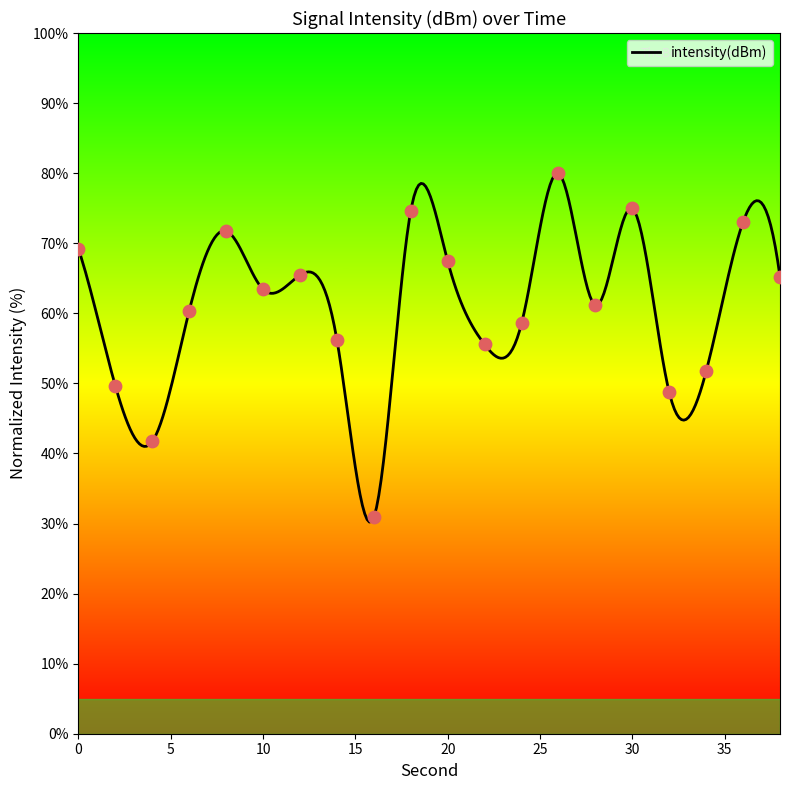

Which has a higher value, 36 or 30?

30